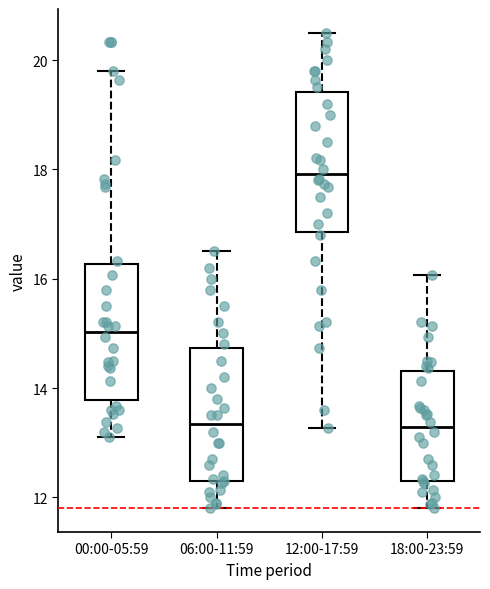

Where is the upper edge of the box for 12:00-17:59 on the y-axis? The values are not printed on the chart, so give them approximately, as read against the axis.

19.4